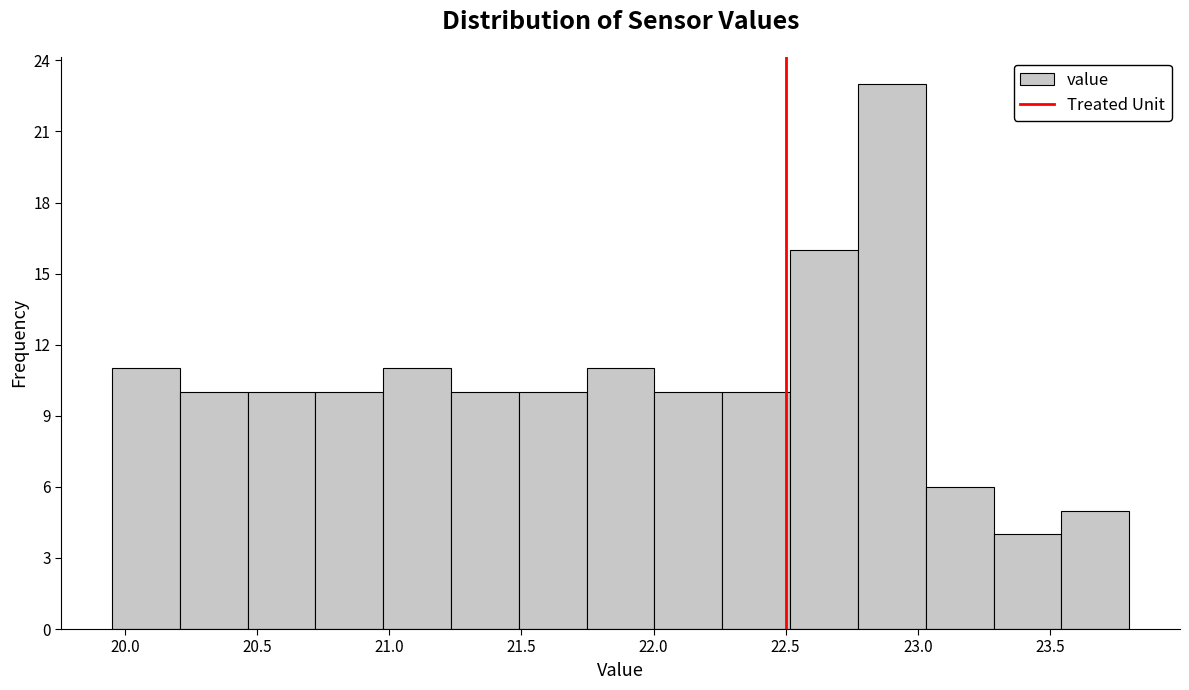

Reading left to right, list every bar in this chart as the range it spans on the x-axis followed by its height. Neither the bar edges nor the heights are printed on the chart, so give them approximately, as read against the axes.

19.95 to 20.20: 11
20.20 to 20.45: 10
20.45 to 20.70: 10
20.70 to 21.00: 10
21.00 to 21.25: 11
21.25 to 21.50: 10
21.50 to 21.75: 10
21.75 to 22.00: 11
22.00 to 22.25: 10
22.25 to 22.50: 10
22.50 to 22.75: 16
22.75 to 23.05: 23
23.05 to 23.30: 6
23.30 to 23.55: 4
23.55 to 23.80: 5